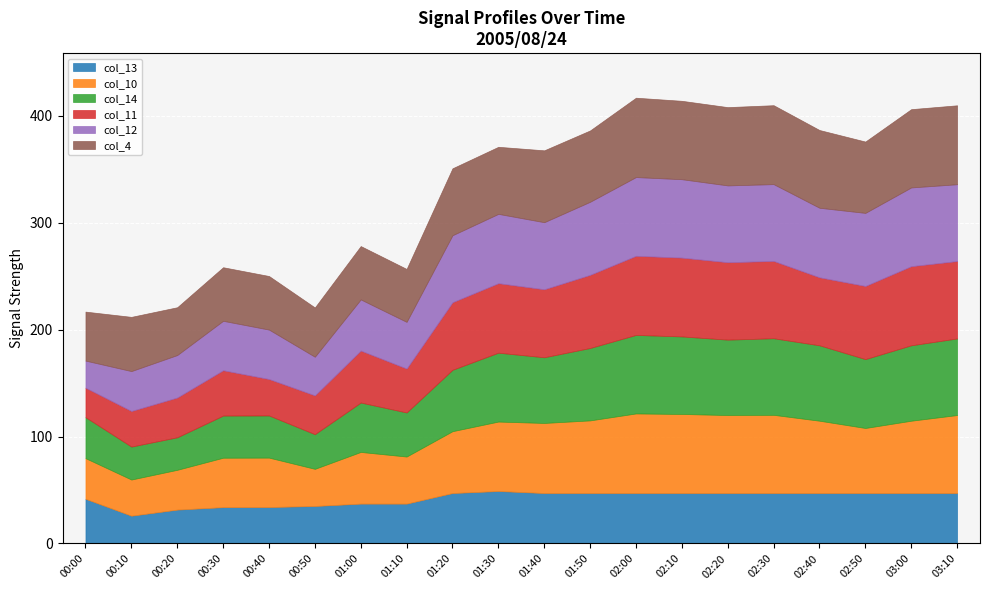

True or false: col_11 and col_14 cross at least once.

True